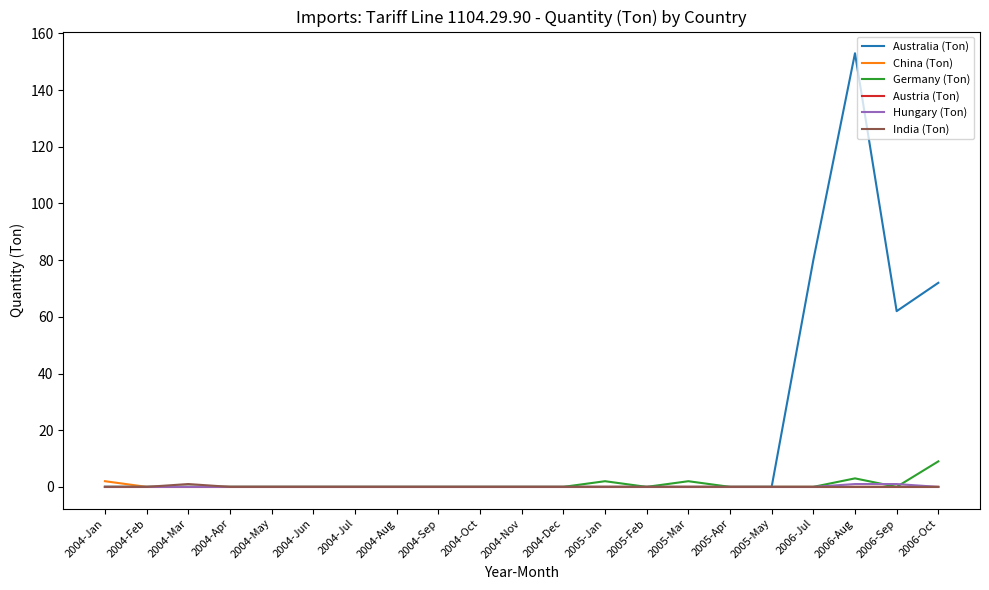

What position from the right is 2004-Dec?

10